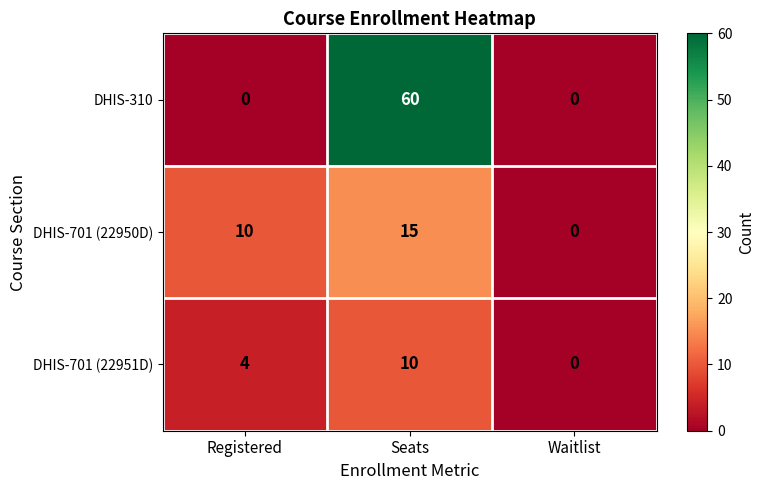

Count the number of categories in the chart.

3